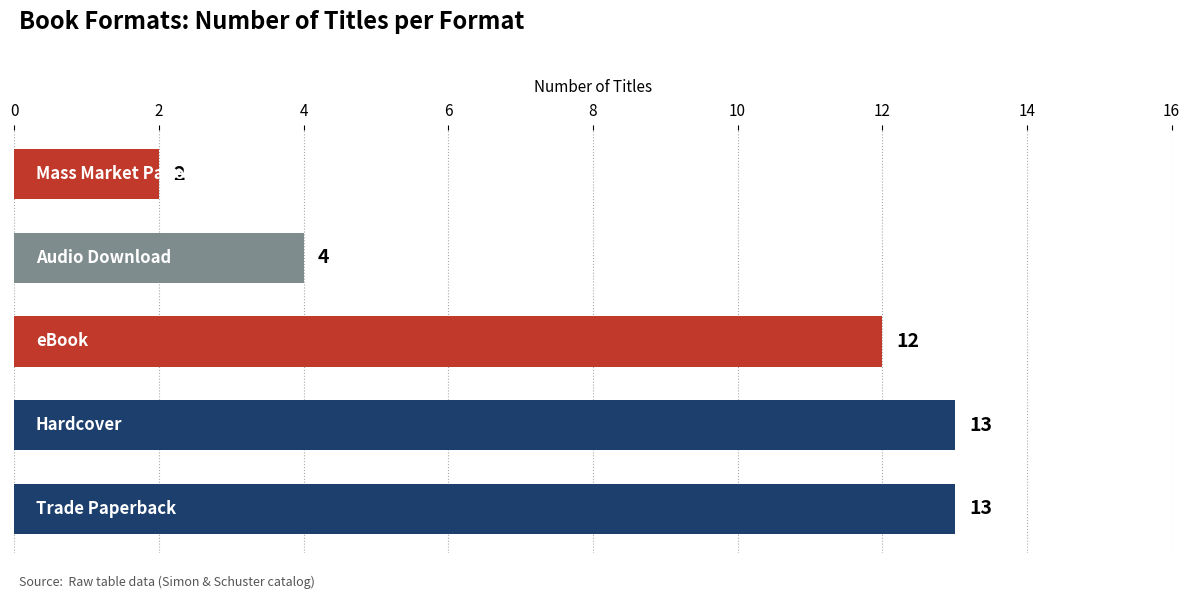

What is the average value?

9